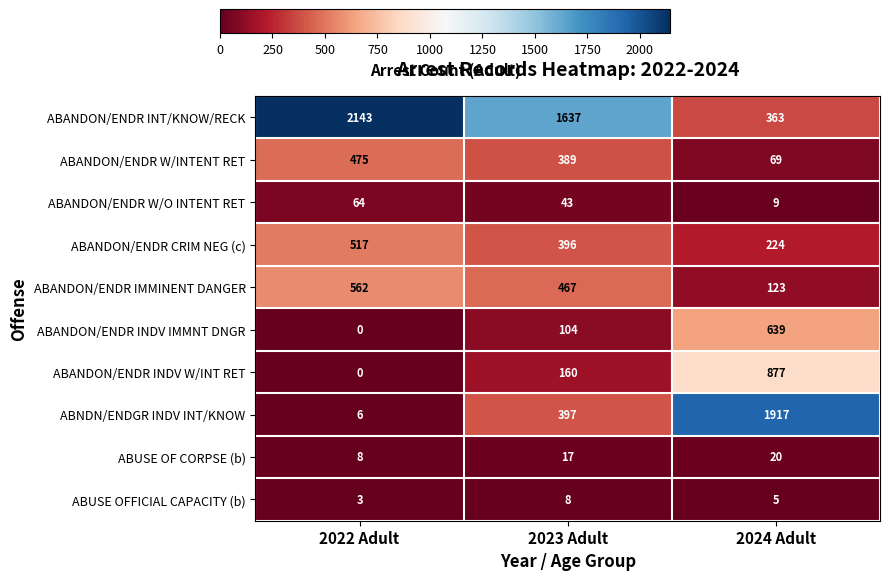

How many values in ABANDON/ENDR INDV IMMNT DNGR are above zero?

2